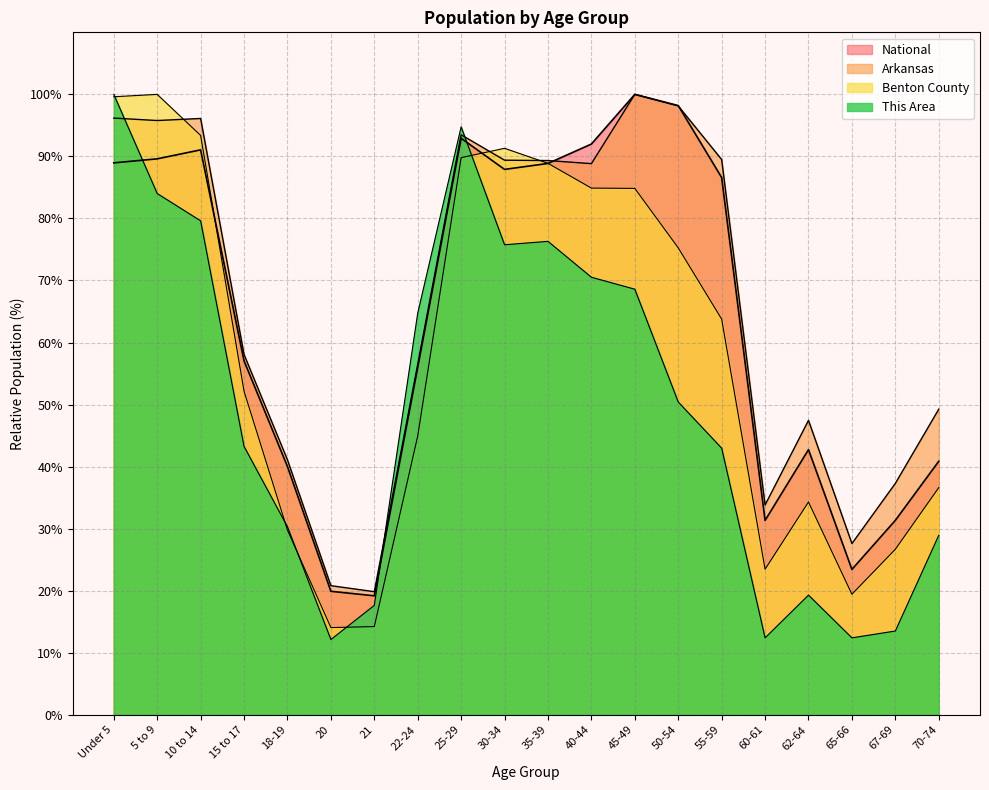

Between 25-29 and 60-61, which series saw the biggest shift?

This Area